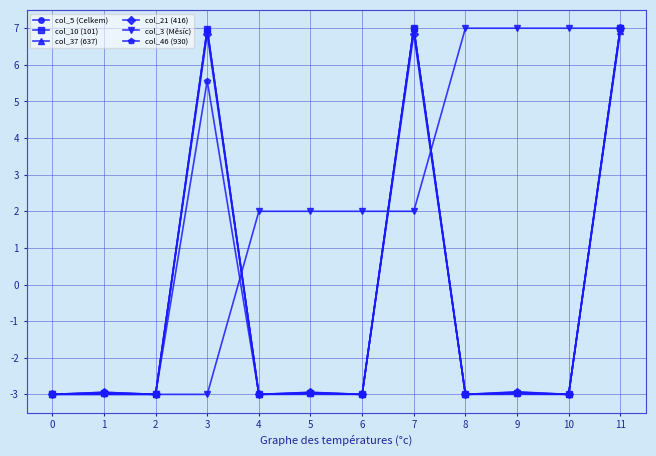

Read the col_3 (Měsíc) value at 5.

2.0